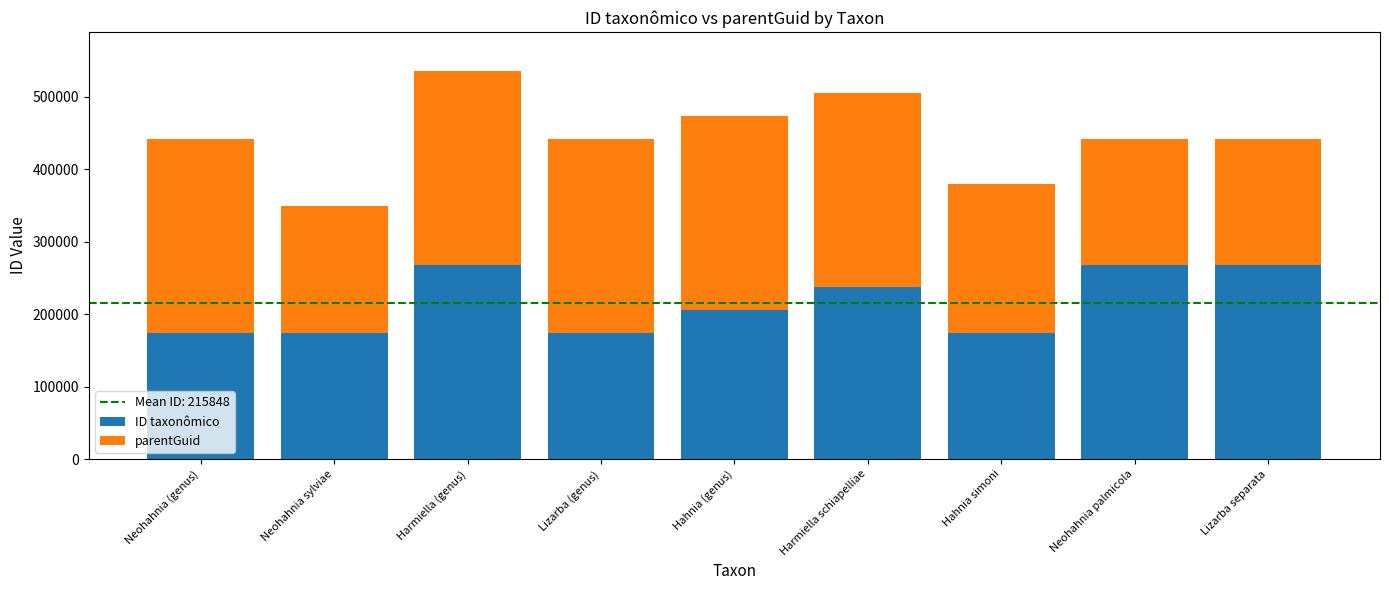

What is the maximum value for ID taxonômico?

267895